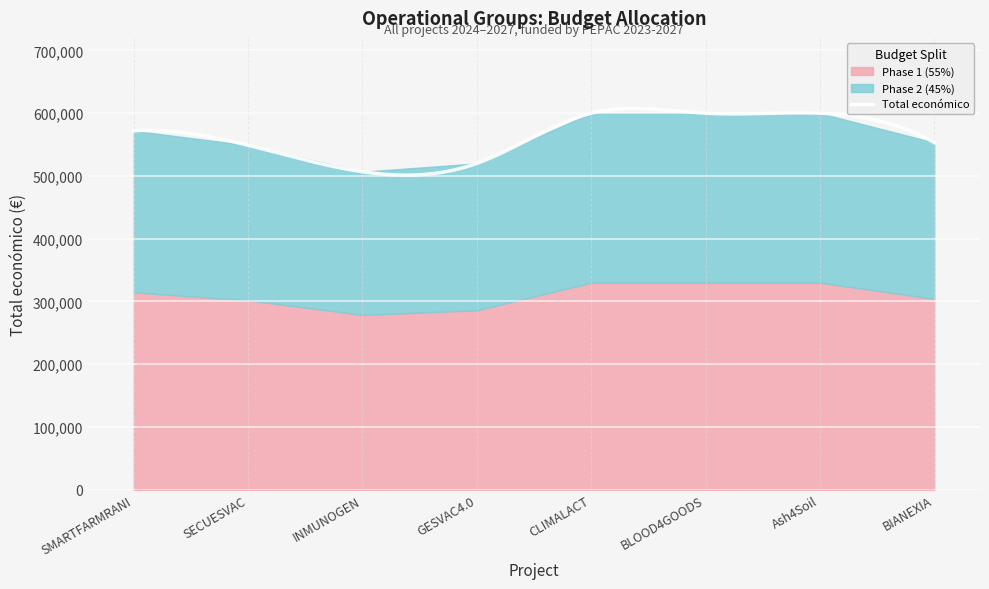

The value at INMUNOGEN is 506703. True or false?

True